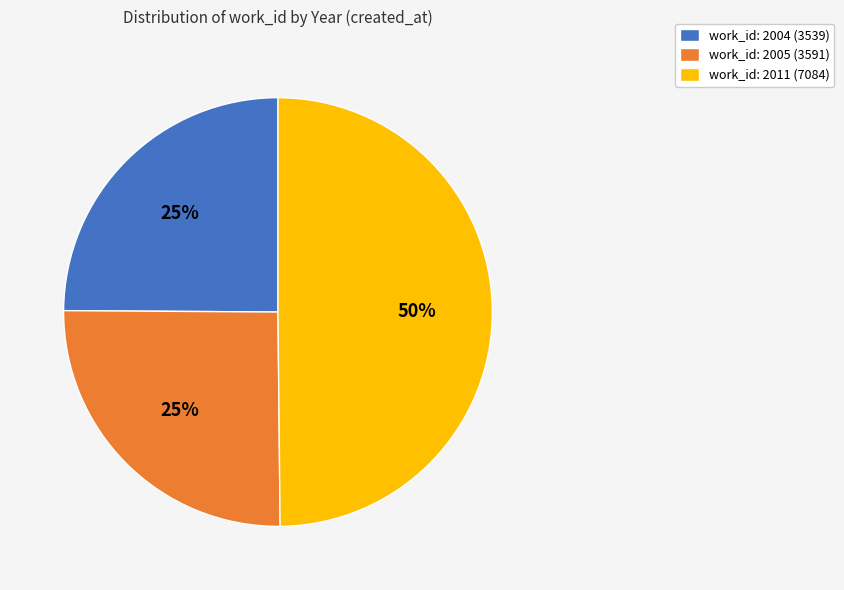

To the nearest percent, what is the difference between the largest and smallest slice percentages?

25%